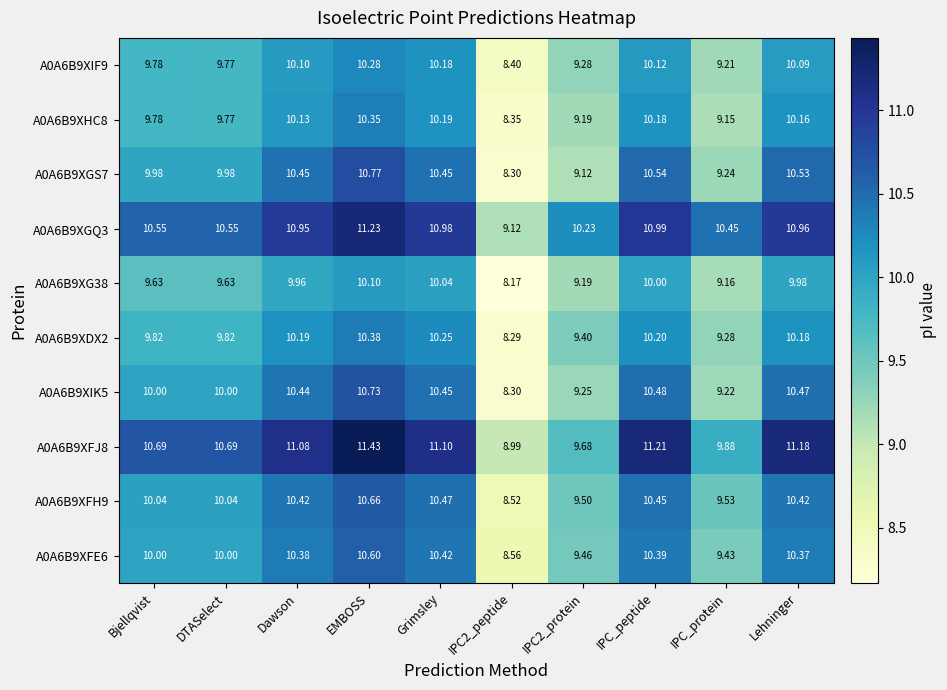

At how many categories does at least one series exceed 9?

10